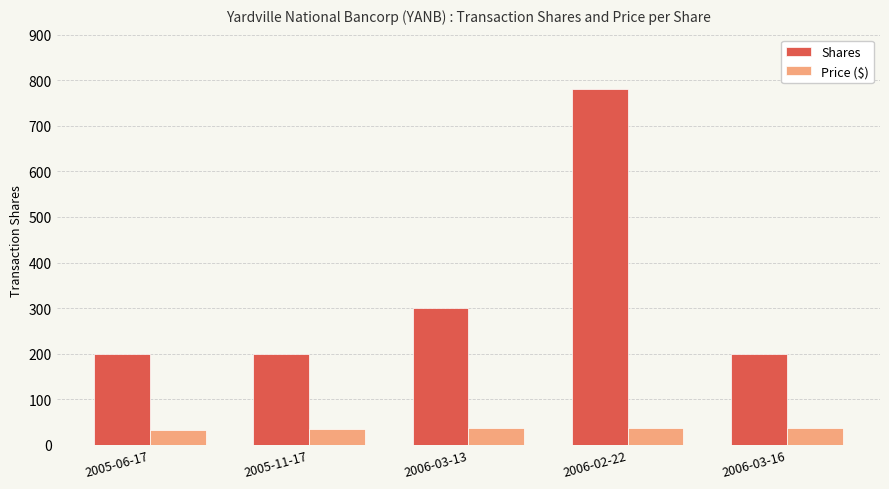

How many data points does each series have?

5